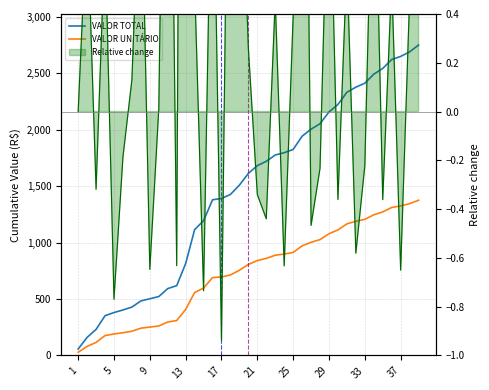

Which has a higher value, 25 or 21?

25